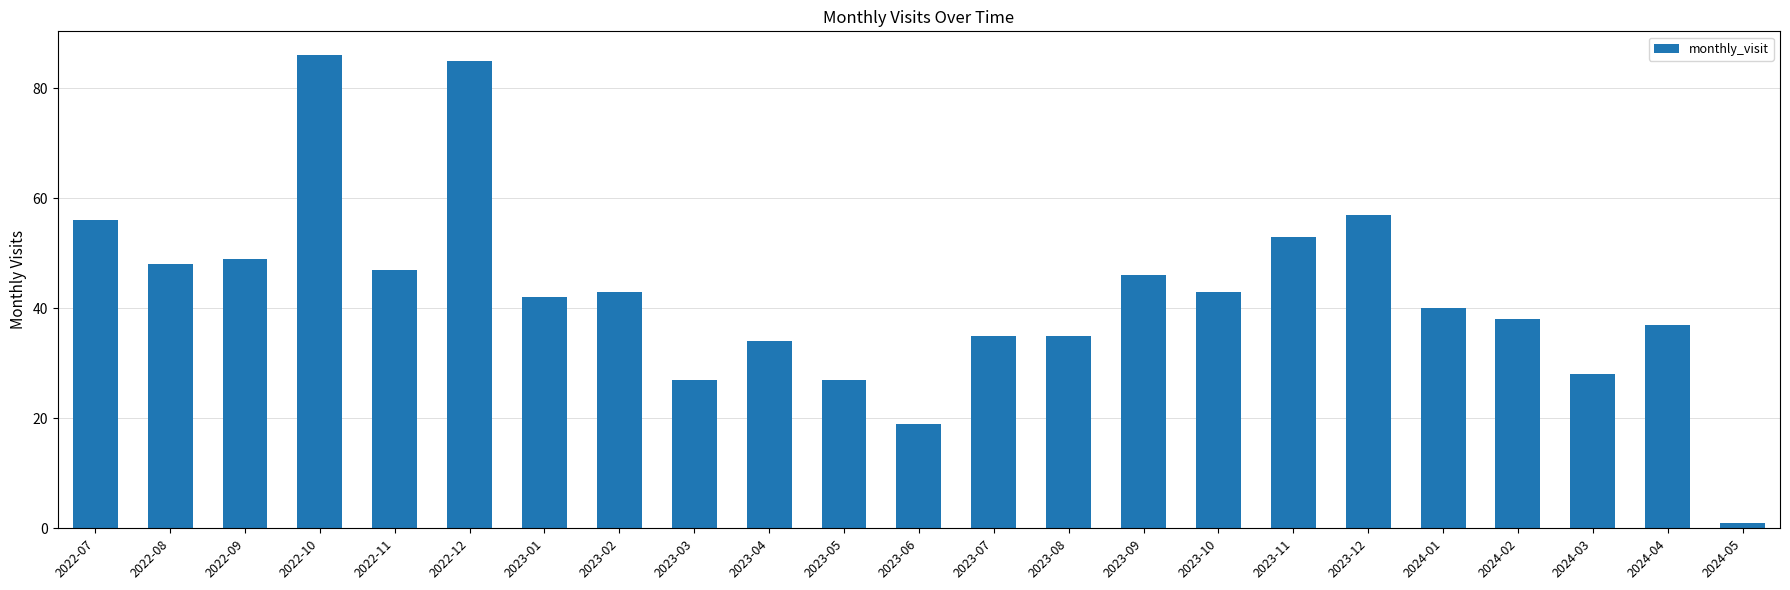

Which has a higher value, 2024-03 or 2024-02?

2024-02